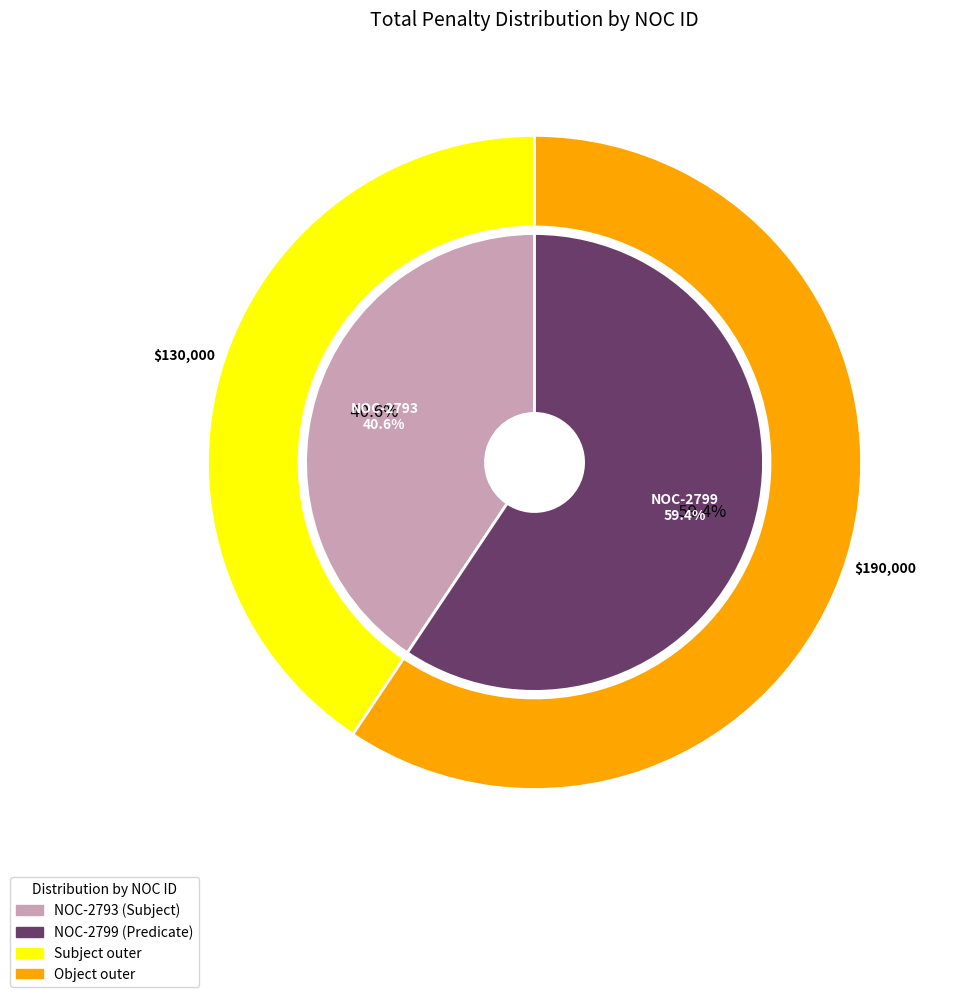

Which category has the biggest portion of the pie?

NOC-2799